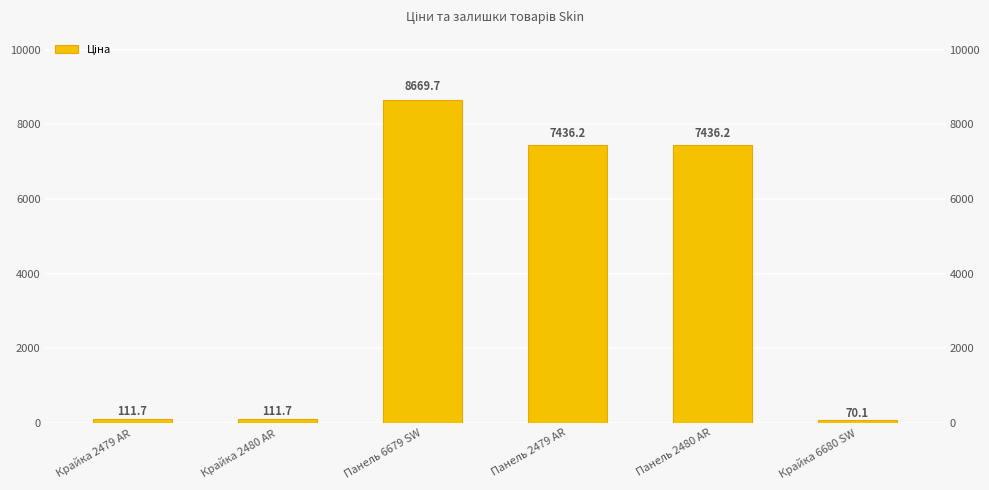

What is the ratio of the value at Панель 2480 AR to the value at Панель 2479 AR?

1.0